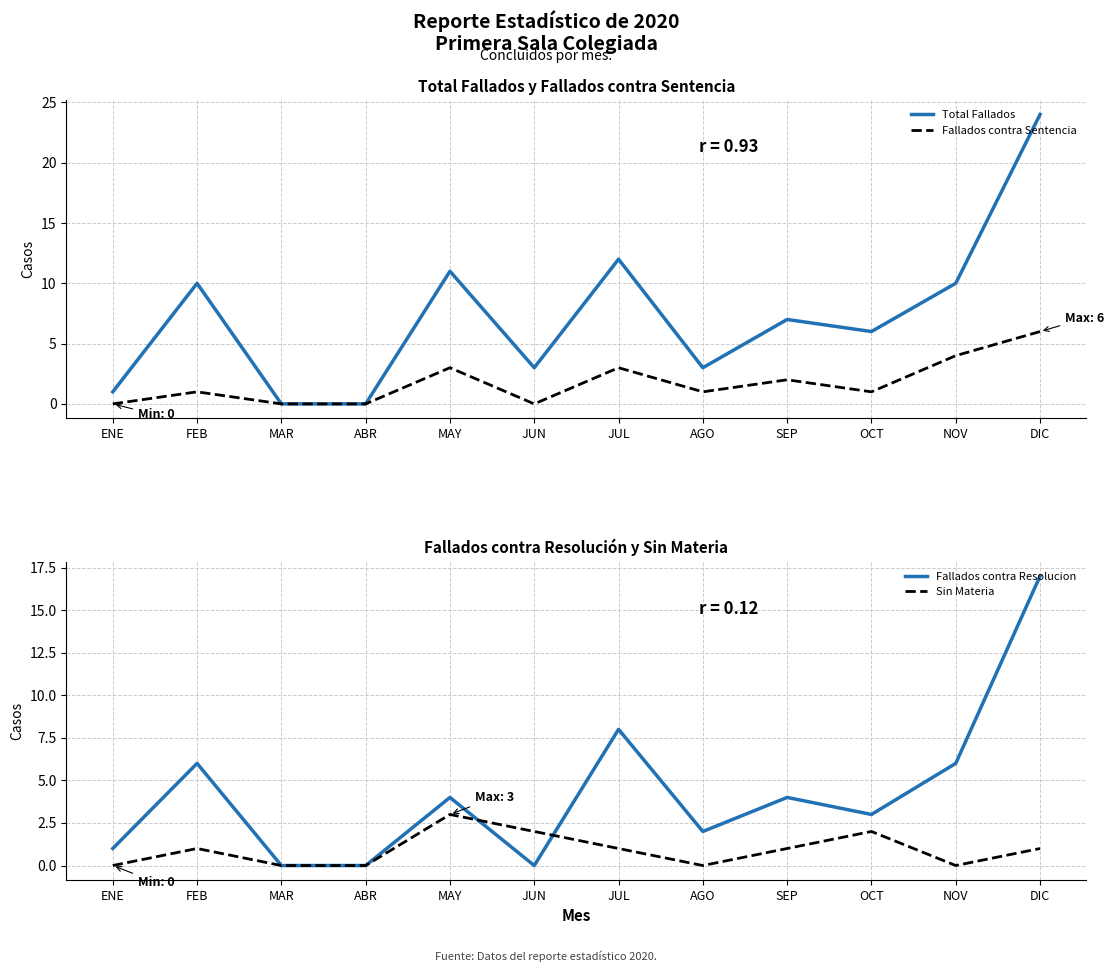

What is the value of the Fallados contra Sentencia point at the 9th from the left?

2